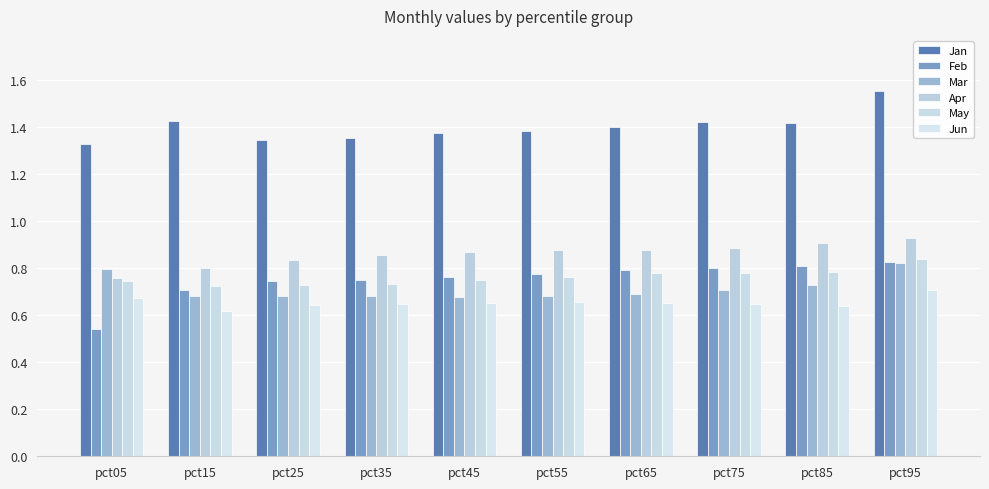

The Feb series shows 0.8 at pct65. True or false?

True